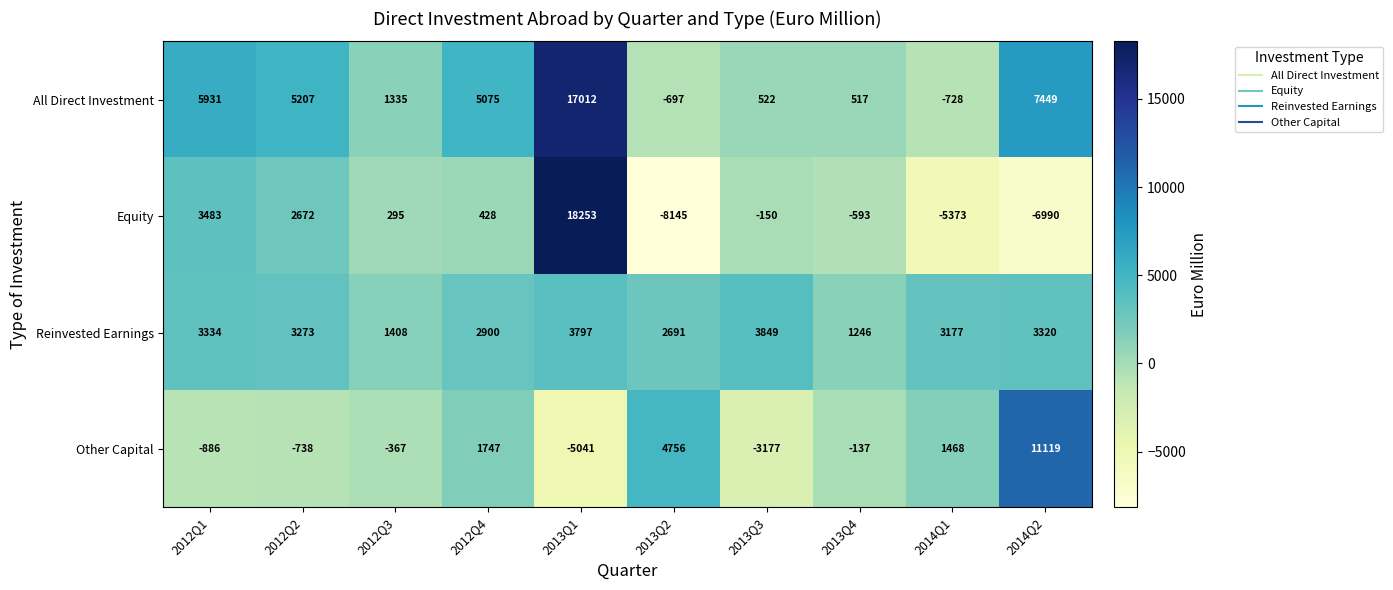

What is the difference between the maximum and minimum values in the Other Capital series?

16160